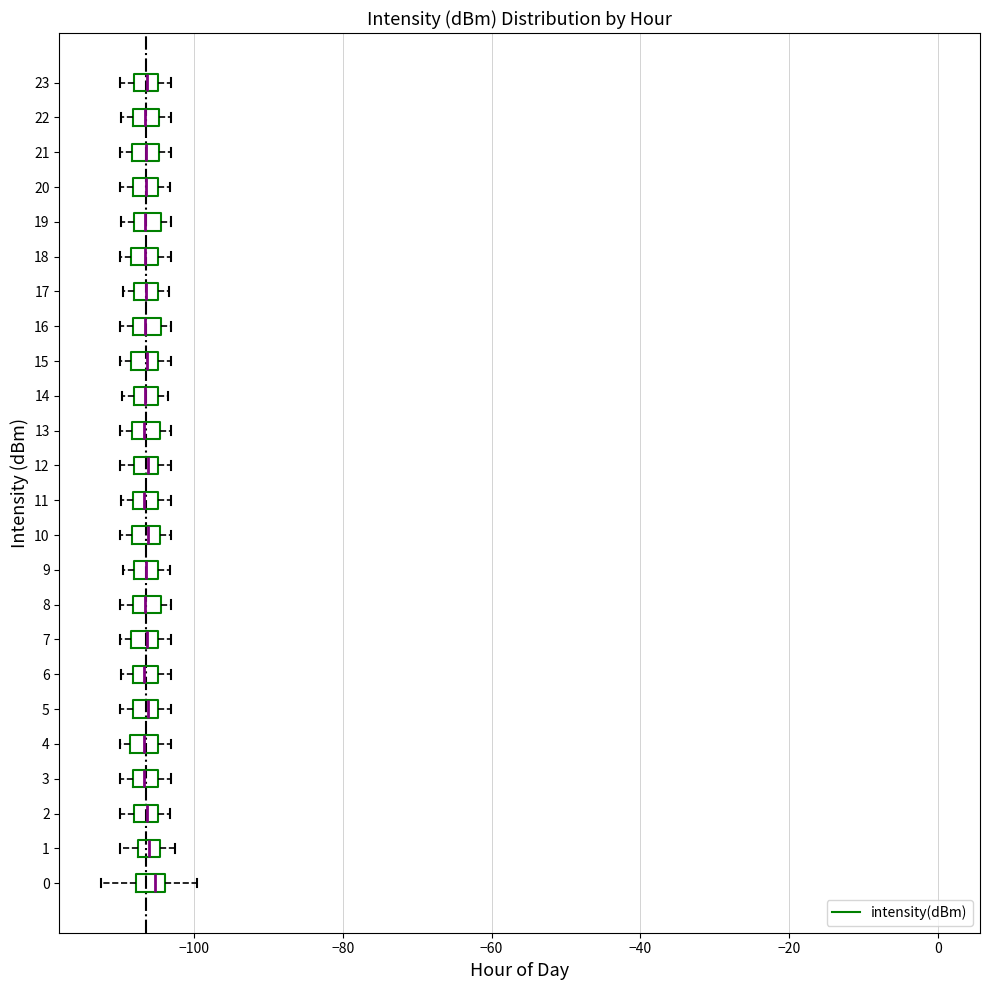

Where is the left edge of the box at y = 22 on the x-axis? The values are not printed on the chart, so give them approximately, as read against the axis.

-108